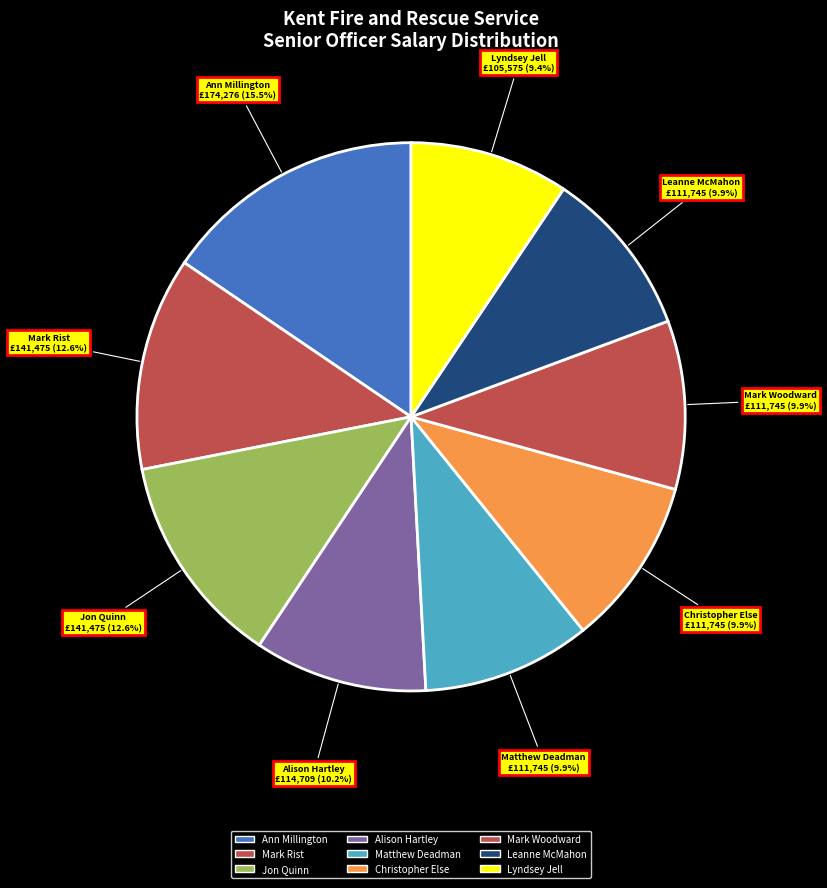

Which has a higher value, Jon Quinn or Lyndsey Jell?

Jon Quinn